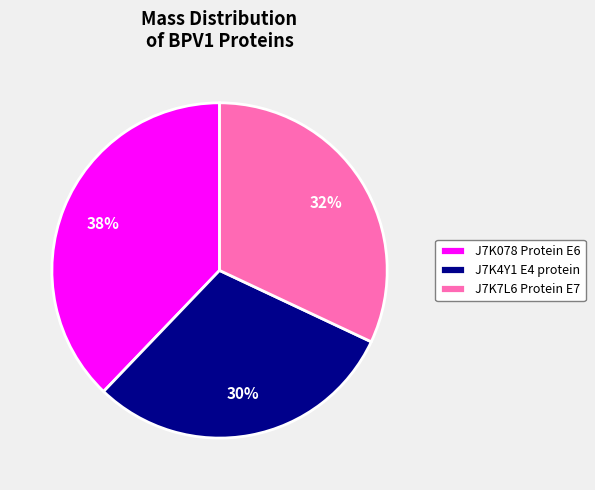

True or false: J7K4Y1 E4 protein accounts for 18% of the total.

False